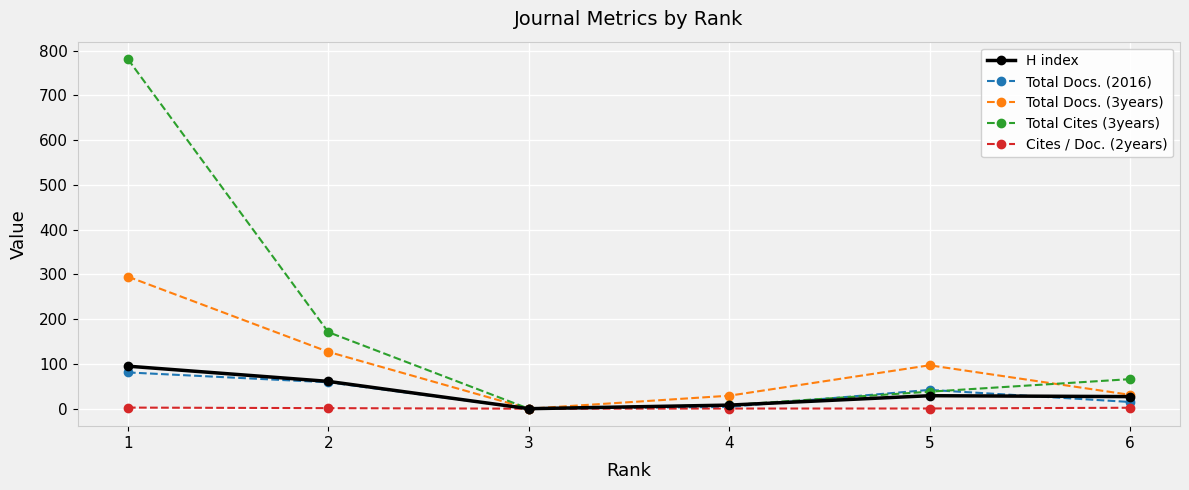

At which label does Total Docs. (3years) reach its minimum?

3